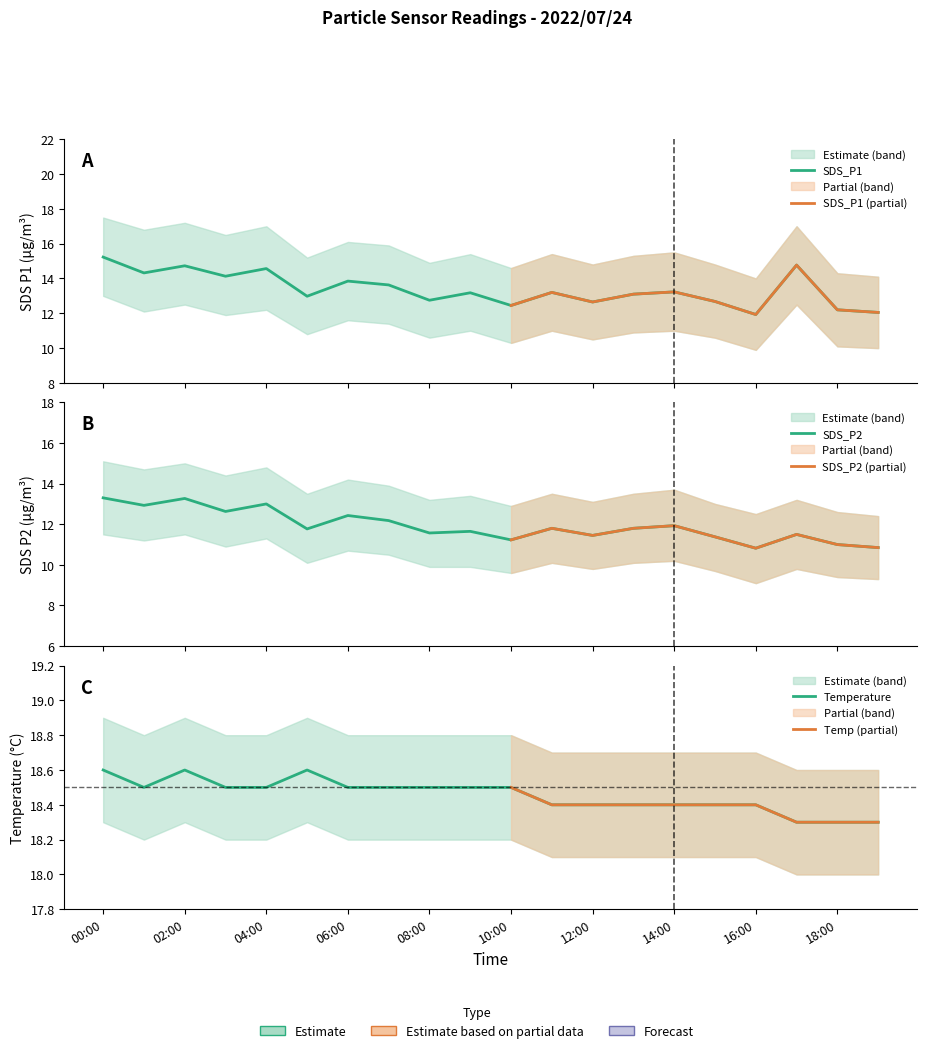

Reading right to left, what are all the values shown in this chart?

SDS_P1: 19:00=12.1	18:00=12.2	17:00=14.8	16:00=11.9	15:00=12.7	14:00=13.2	13:00=13.1	12:00=12.7	11:00=13.2	10:00=12.4	09:00=13.2	08:00=12.8	07:00=13.6	06:00=13.8	05:00=13.0	04:00=14.6	03:00=14.1	02:00=14.7	01:00=14.3	00:00=15.2
SDS_P2: 19:00=10.8	18:00=11.0	17:00=11.5	16:00=10.8	15:00=11.4	14:00=11.9	13:00=11.8	12:00=11.4	11:00=11.8	10:00=11.2	09:00=11.7	08:00=11.6	07:00=12.2	06:00=12.4	05:00=11.8	04:00=13.0	03:00=12.6	02:00=13.3	01:00=12.9	00:00=13.3
Temp: 19:00=18.3	18:00=18.3	17:00=18.3	16:00=18.4	15:00=18.4	14:00=18.4	13:00=18.4	12:00=18.4	11:00=18.4	10:00=18.5	09:00=18.5	08:00=18.5	07:00=18.5	06:00=18.5	05:00=18.6	04:00=18.5	03:00=18.5	02:00=18.6	01:00=18.5	00:00=18.6